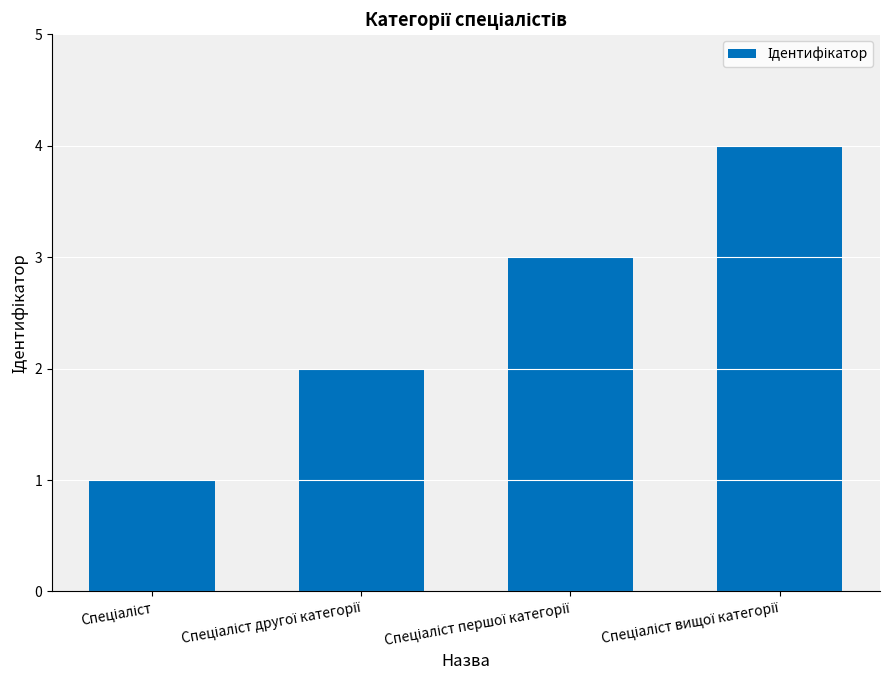

What is the maximum value shown in the chart?

4